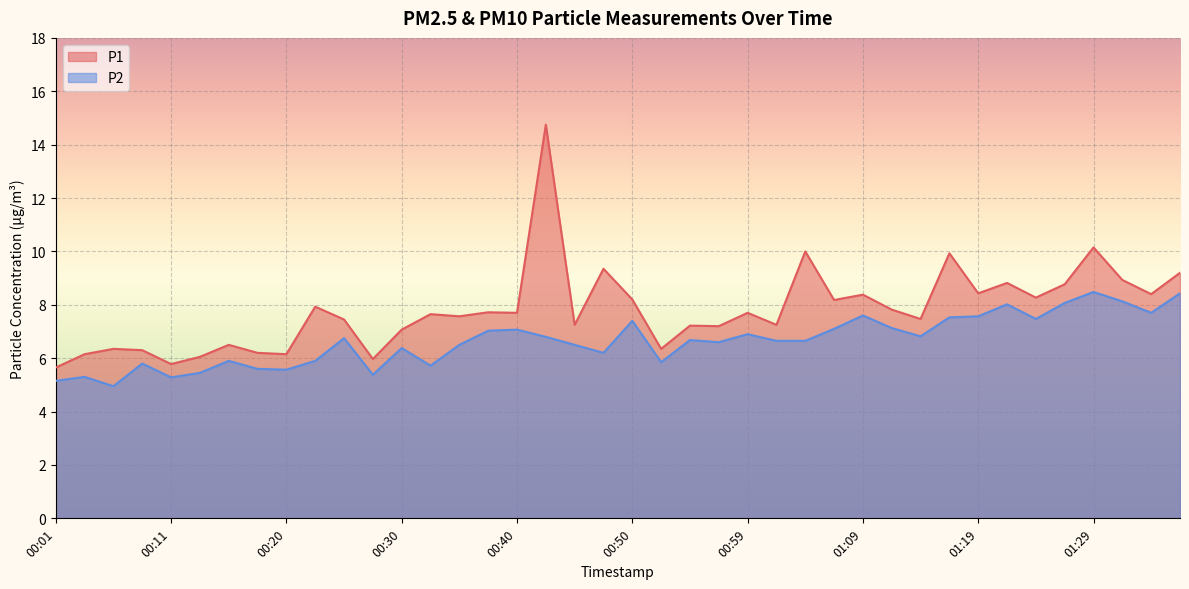

True or false: P2 and P1 intersect in this chart.

False